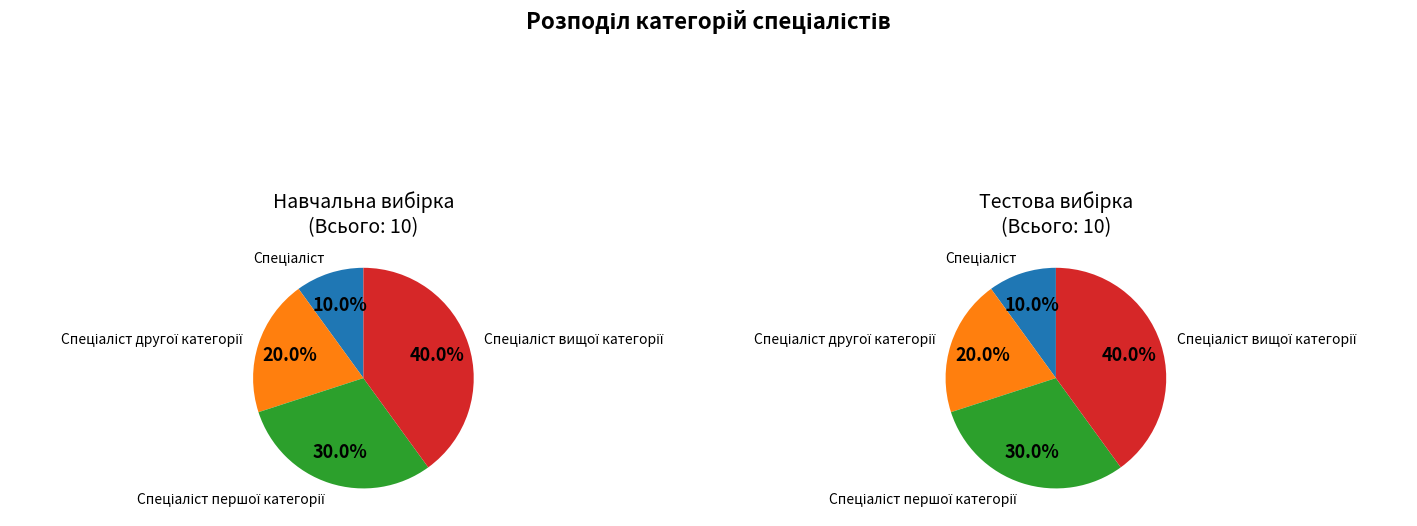

Is there a majority slice in this chart?

No